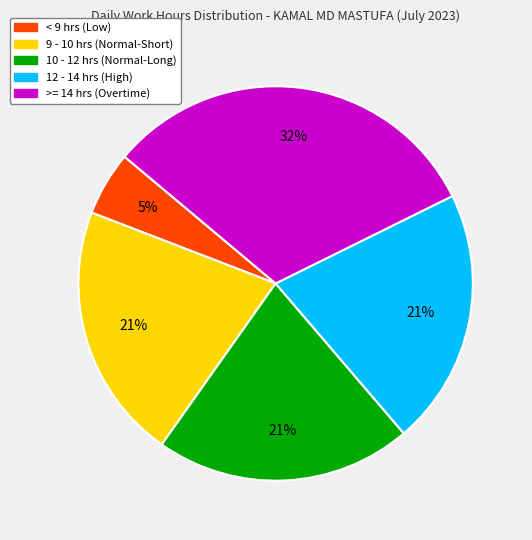

To the nearest percent, what is the average slice percentage?

20%